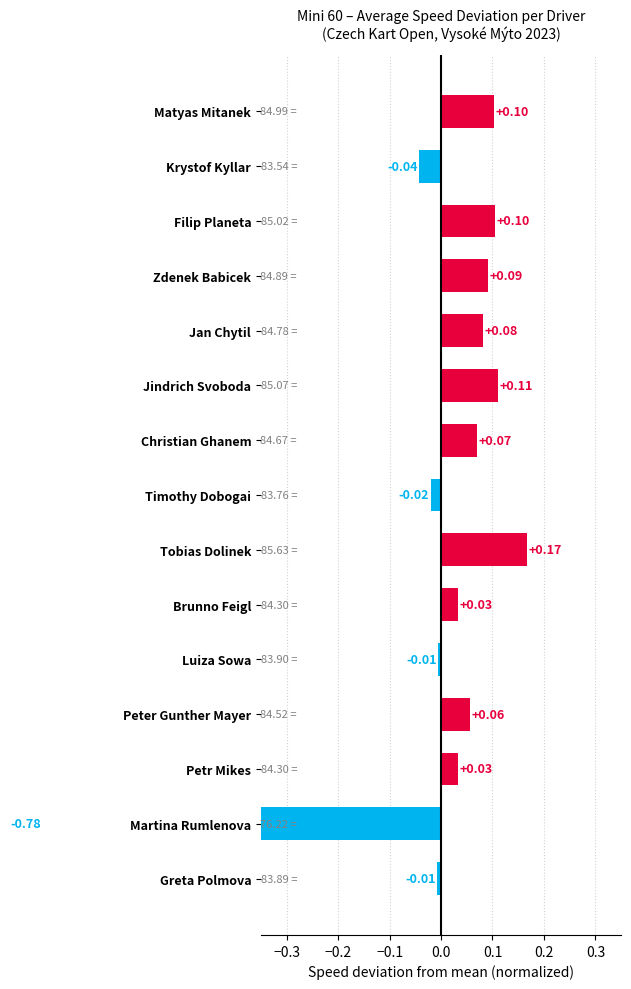

What is the greatest value displayed?

0.2